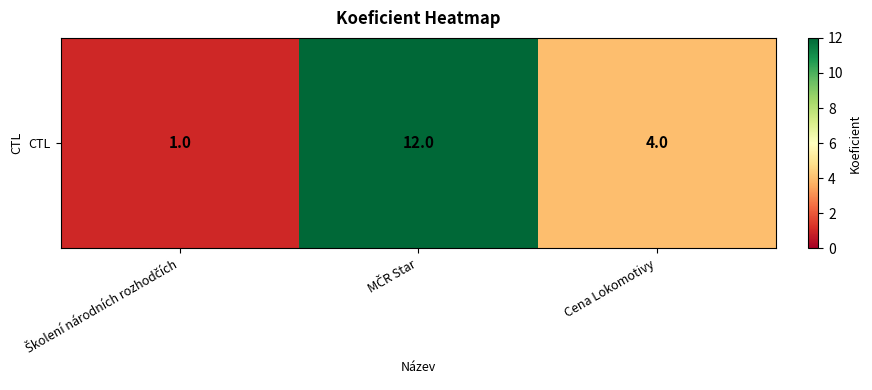

How many values are between 1 and 12?

3